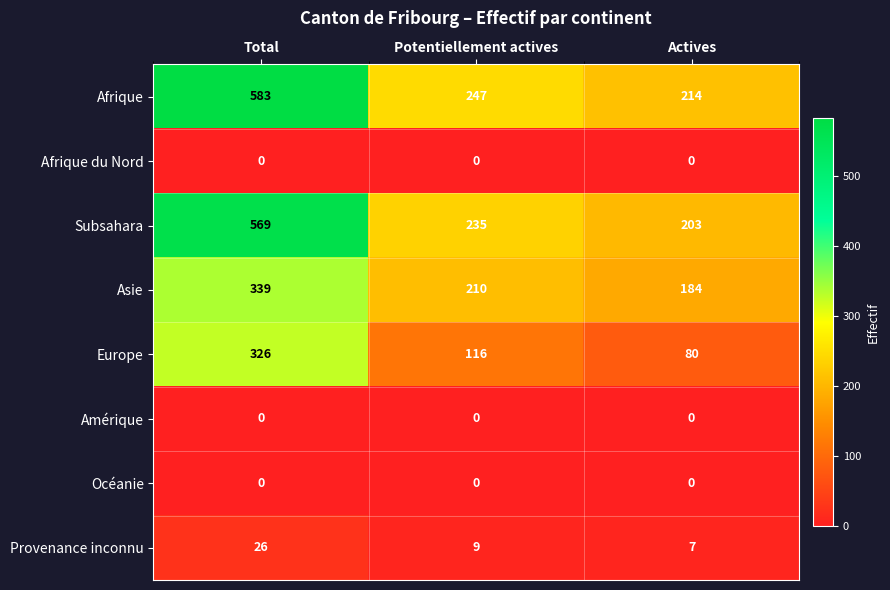

Reading left to right, transcribe all the data shown in this chart.

Afrique: 583	247	214
Afrique du Nord: 0	0	0
Subsahara: 569	235	203
Asie: 339	210	184
Europe: 326	116	80
Amérique: 0	0	0
Océanie: 0	0	0
Provenance inconnu: 26	9	7